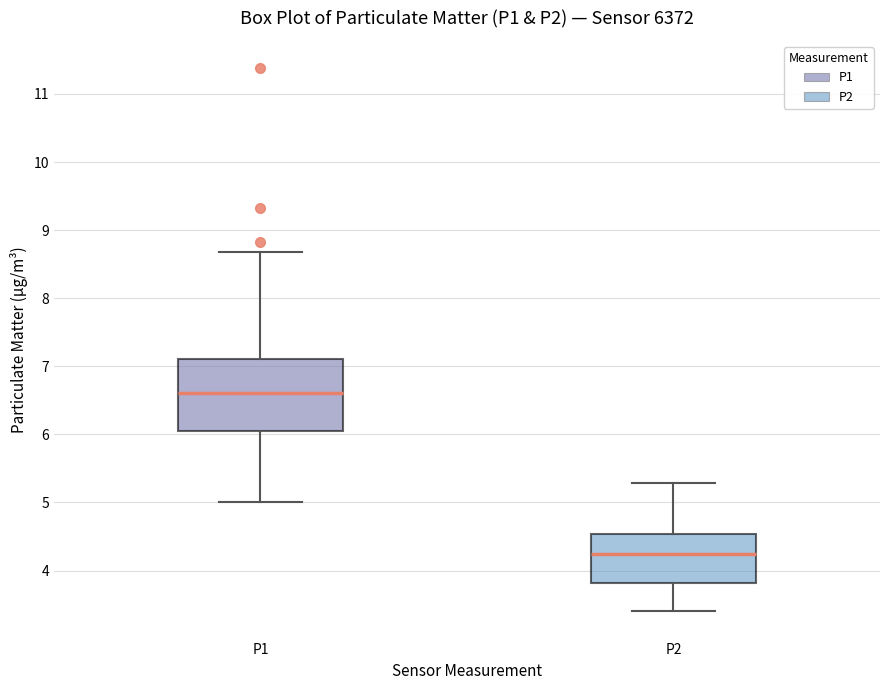

Which box has the lowest median line?

P2